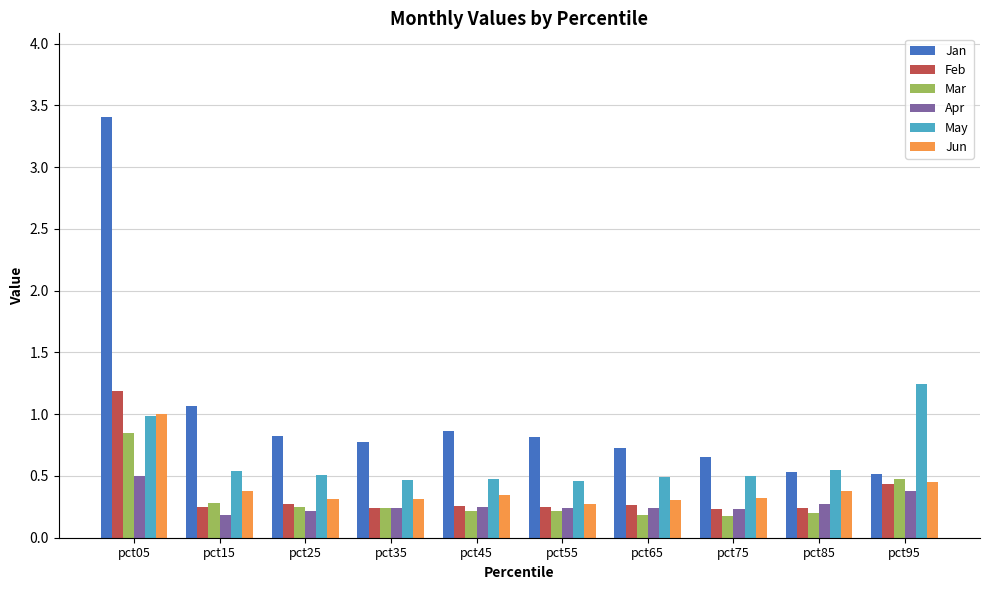

The Mar series shows 0.2 at pct45. True or false?

True